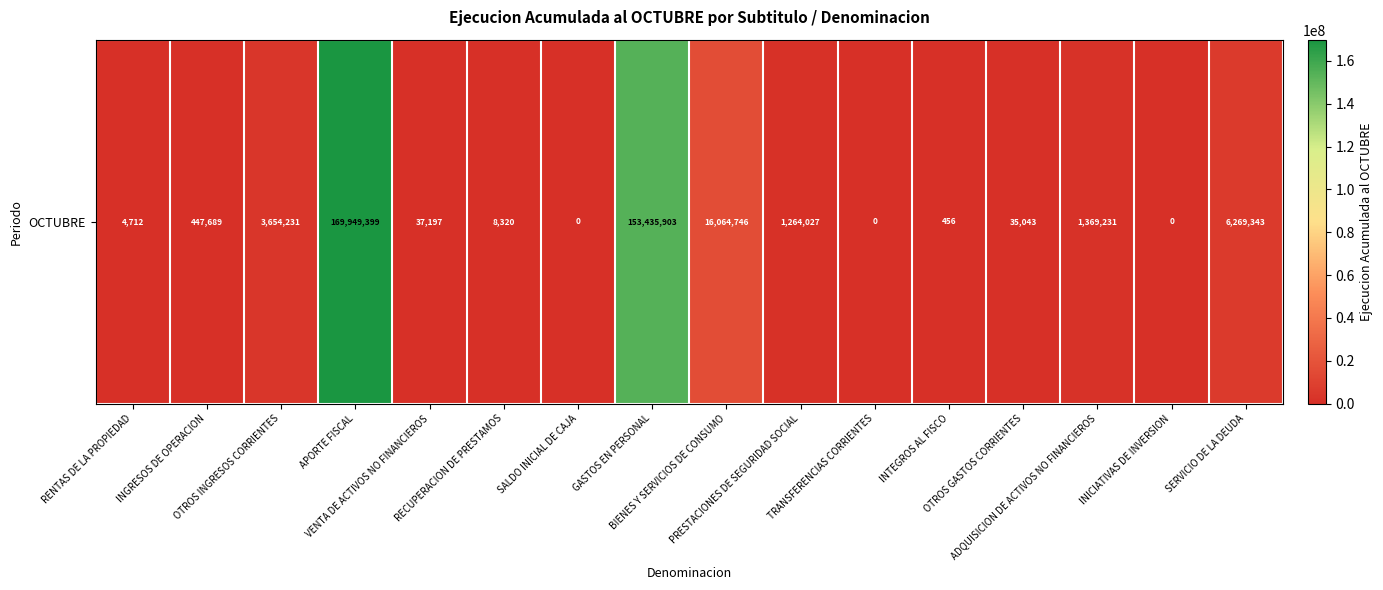

What is the sum of all values?

352540297